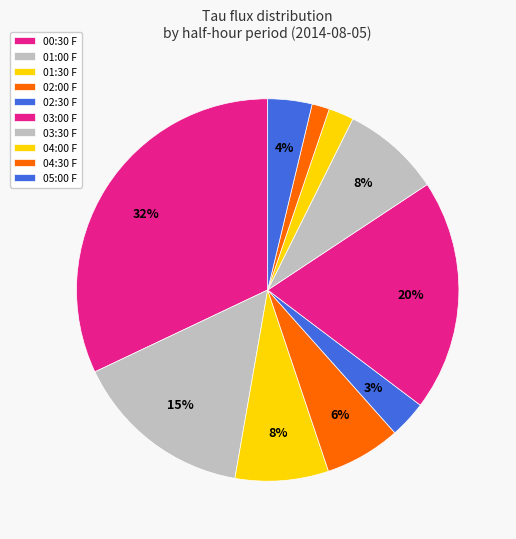

True or false: 02:30 F accounts for 16% of the total.

False